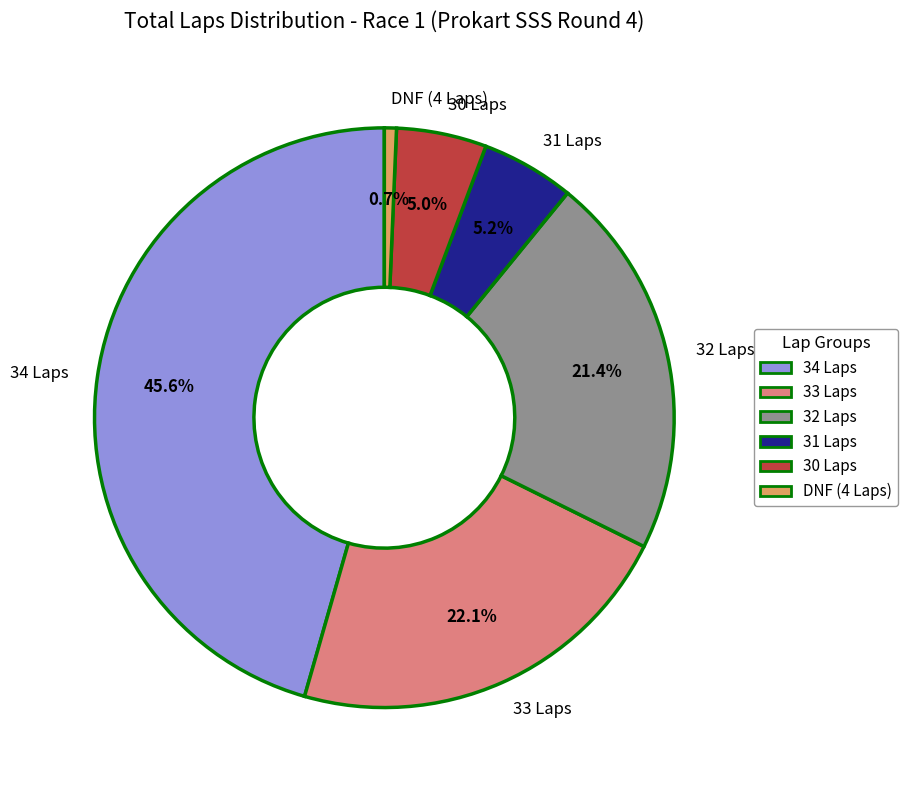

Is the sum of 34 Laps and DNF (4 Laps) greater than half?

No